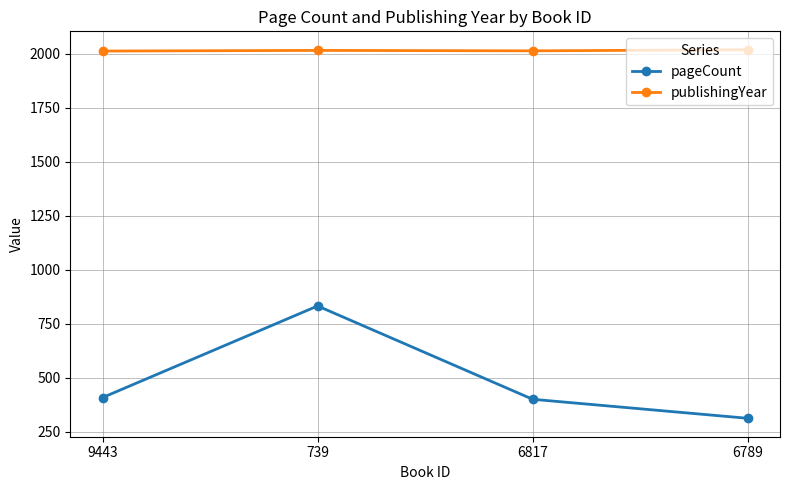

What position from the left is 739?

2